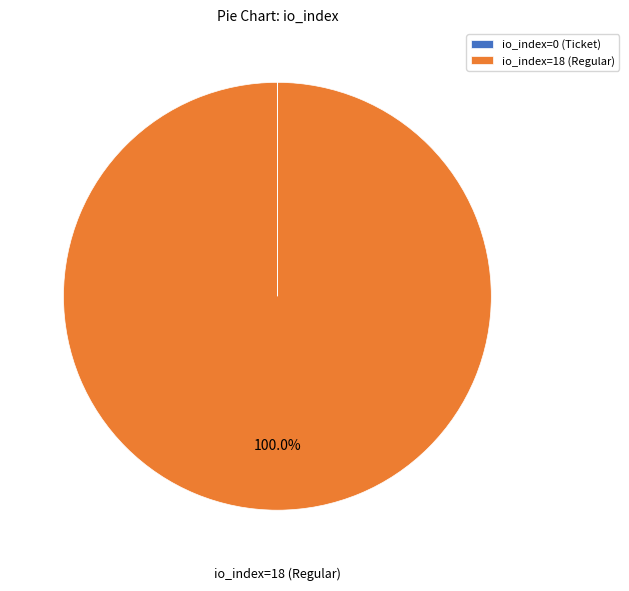

Which slice represents more than half of the pie?

io_index=18 (Regular)